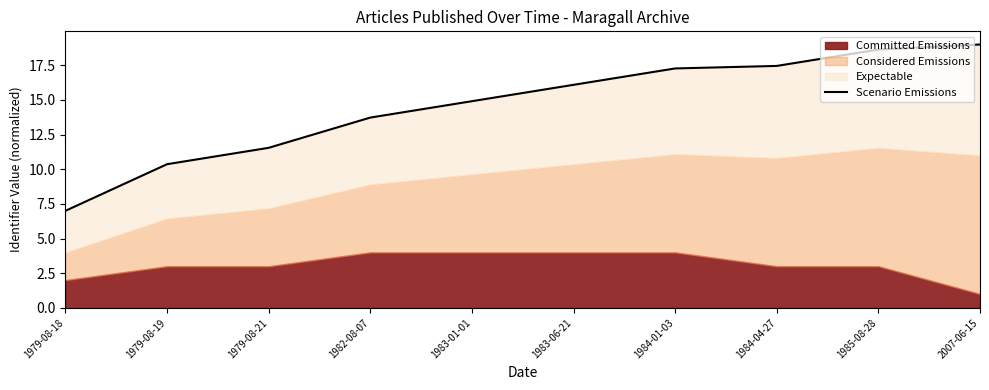

What is the difference between the values at 1982-08-07 and 1983-06-21?

2.4